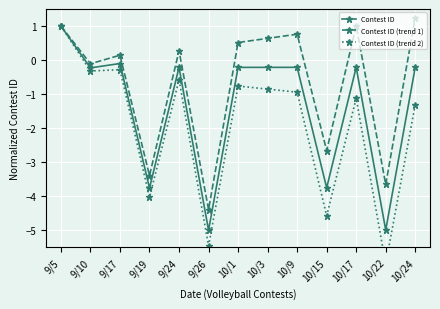

True or false: Contest ID (trend 1) and Contest ID intersect in this chart.

False